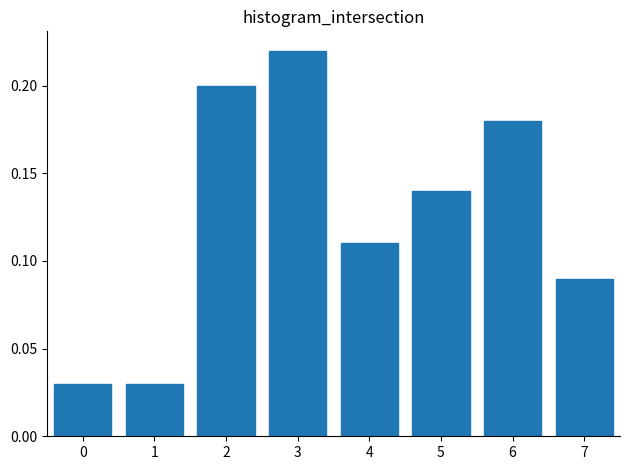

Which label corresponds to the largest value in the chart?

3